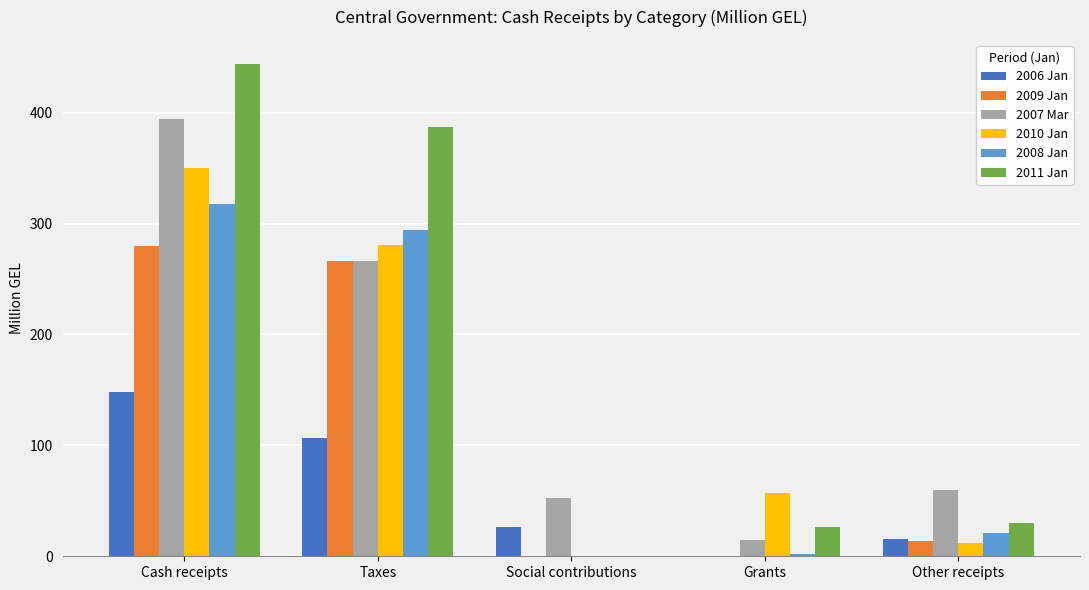

How many values in 2011 Jan are above zero?

4